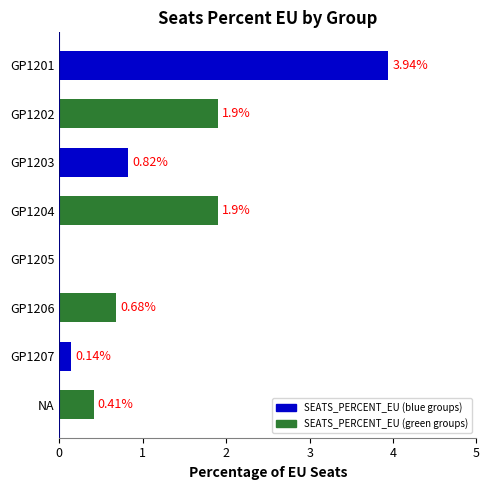

What is the sum of the values at GP1202 and GP1206?

2.6